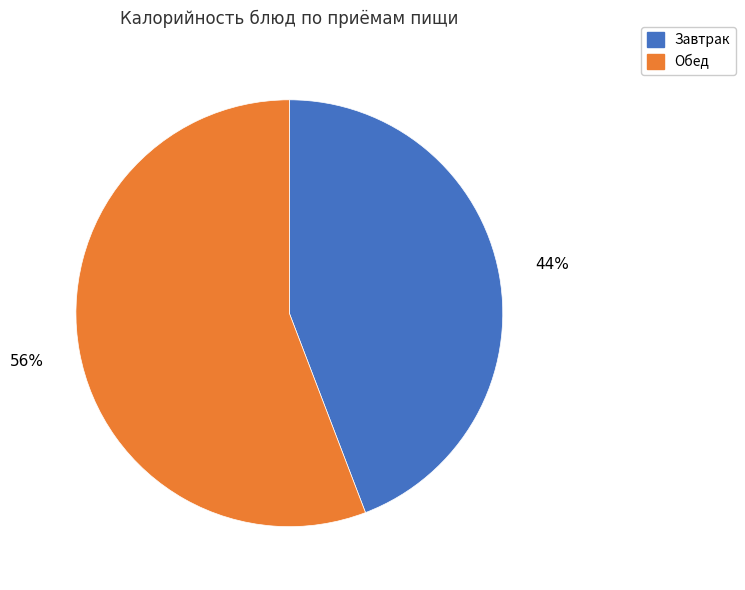

To the nearest percent, what is the average slice percentage?

50%